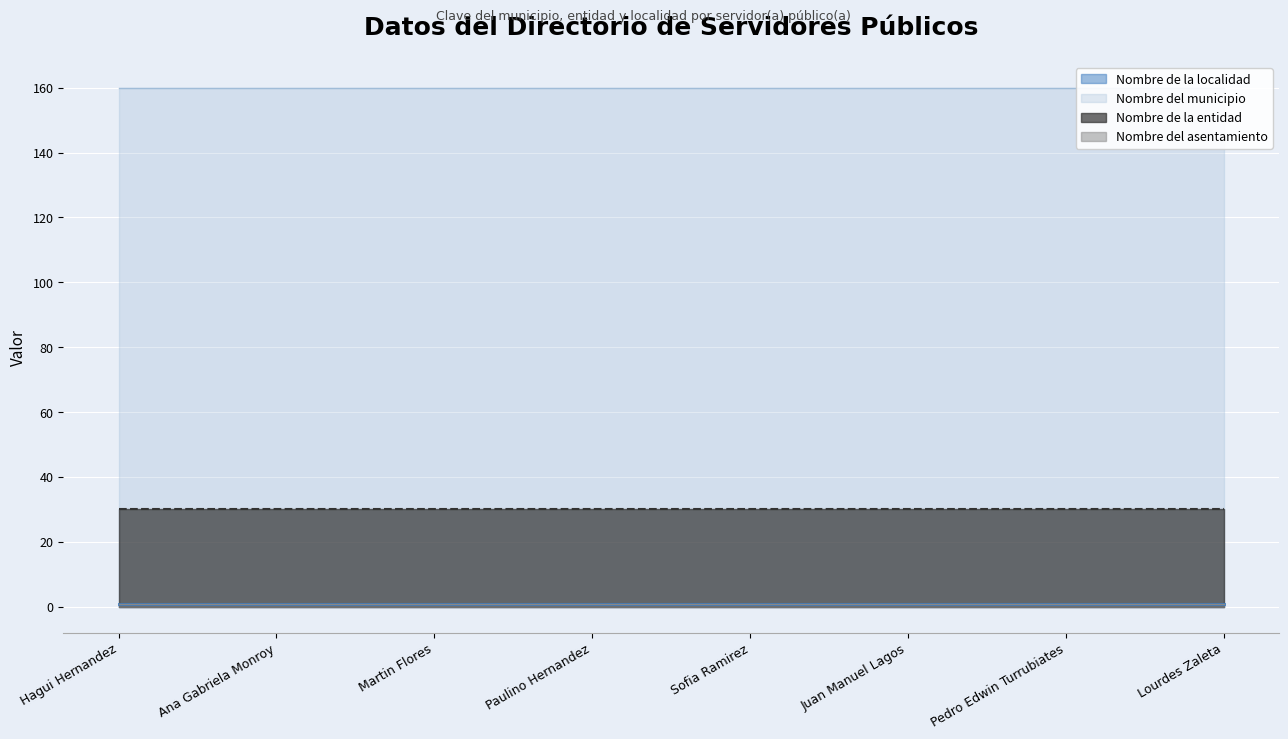

Is it true that Nombre de la entidad equals 30 at Pedro Edwin Turrubiates?

True